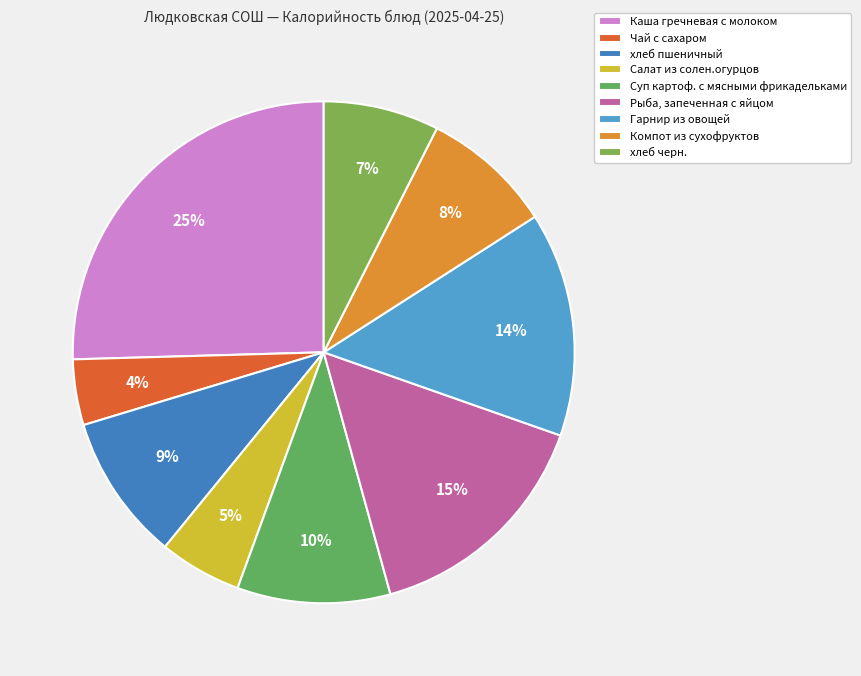

Between Суп картоф. с мясными фрикадельками and Компот из сухофруктов, which is larger?

Суп картоф. с мясными фрикадельками